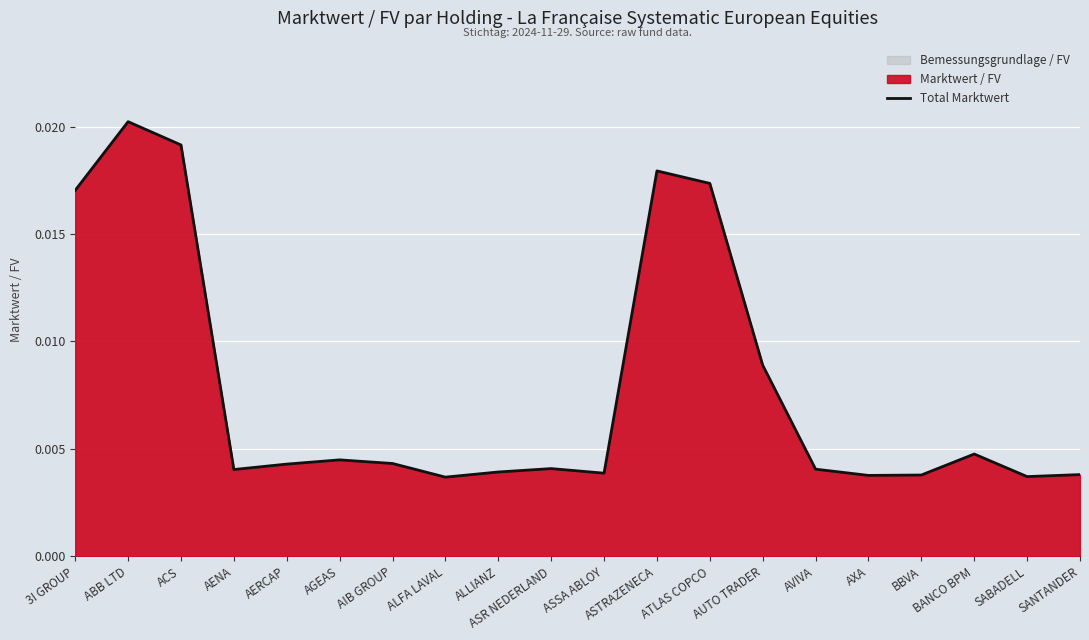

Does the chart display data point markers on the line(s)?

No